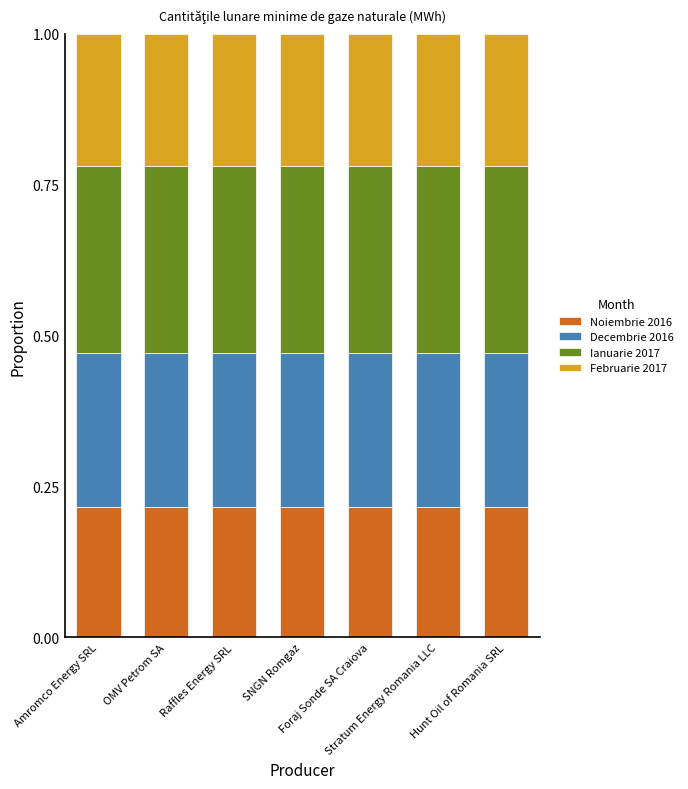

Count the Noiembrie 2016 values in the range 0 to 1.

7